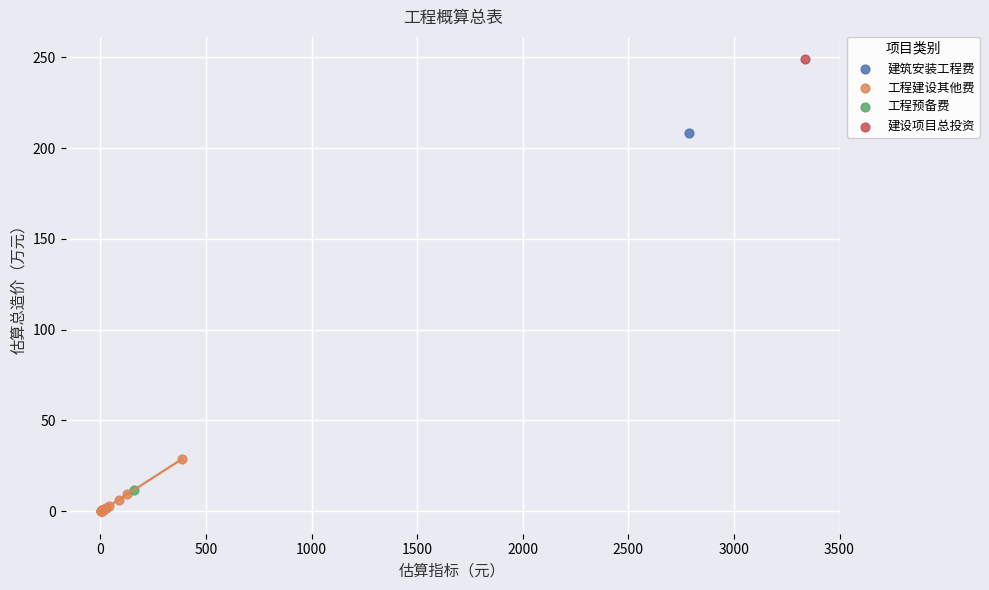

What are all the series names shown in the legend?

建筑安装工程费, 工程建设其他费, 工程预备费, 建设项目总投资